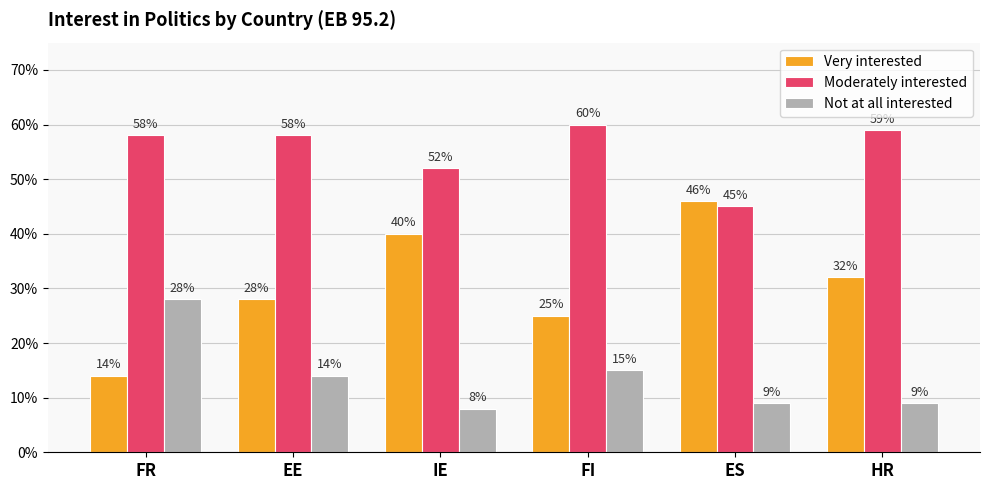

What is the minimum value for Moderately interested?

0.5